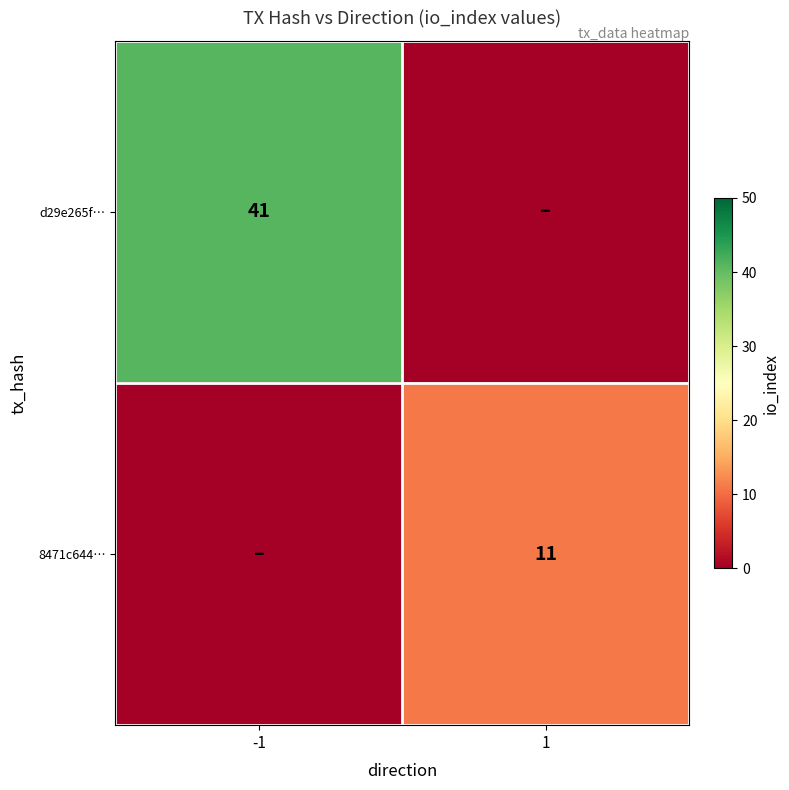

The value of d29e265f… at -1 is 41. True or false?

True